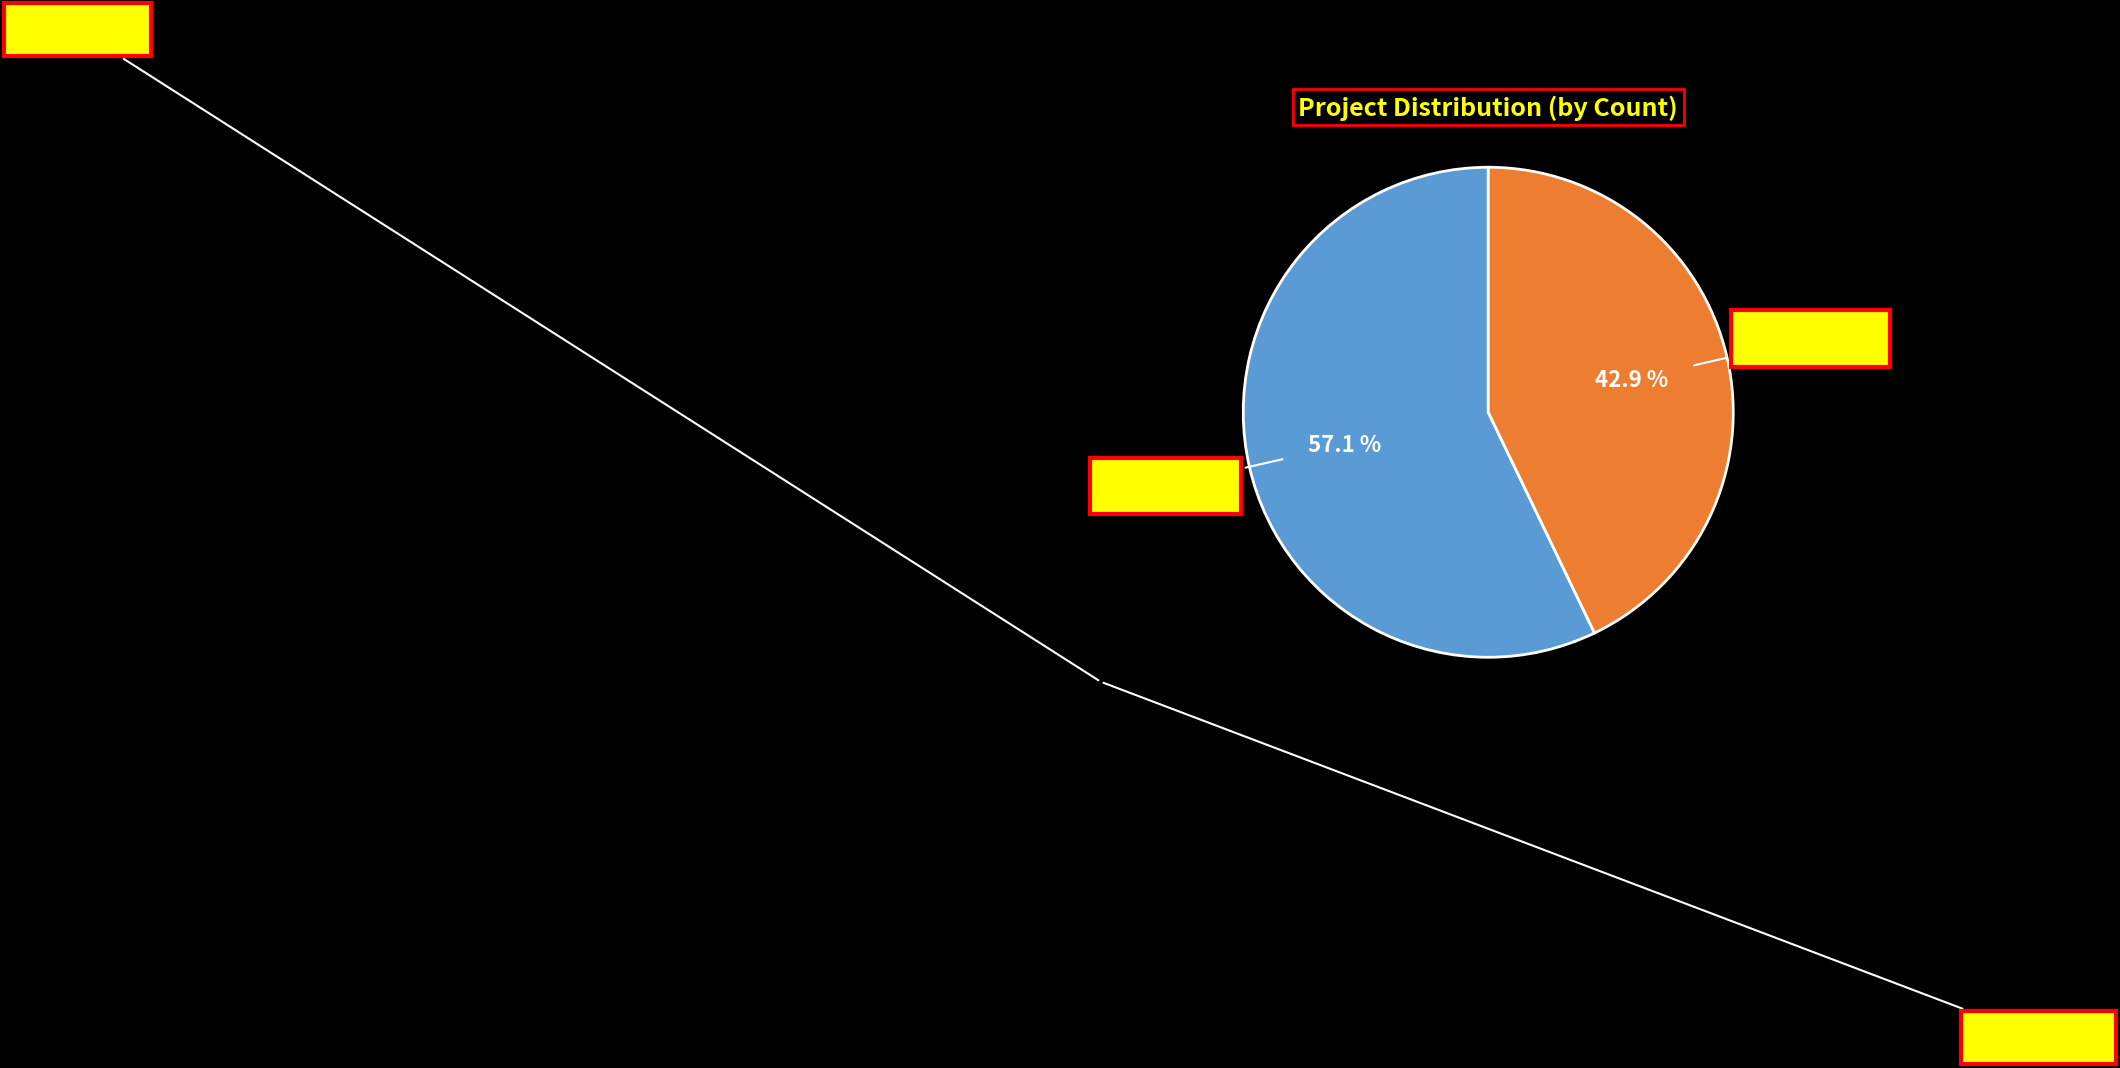

What is the largest slice in the pie chart?

Member Nodes